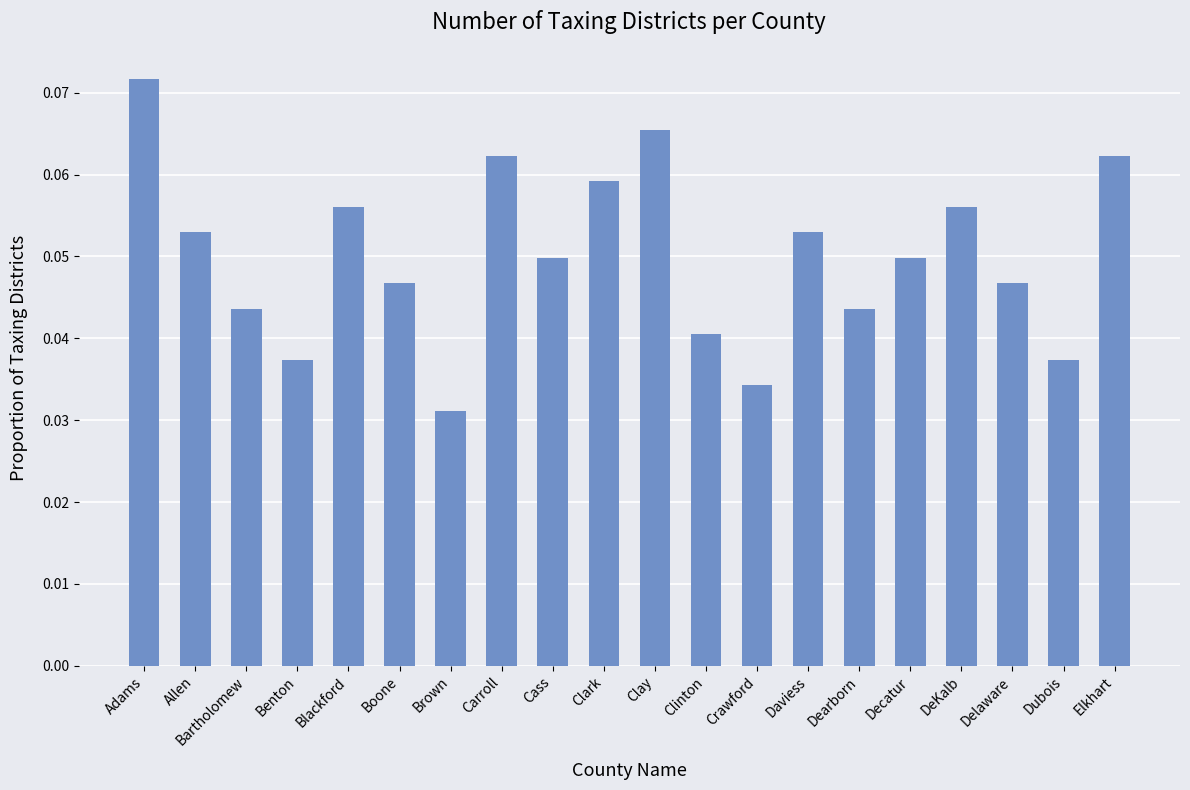

Which has a higher value, Boone or Daviess?

Daviess